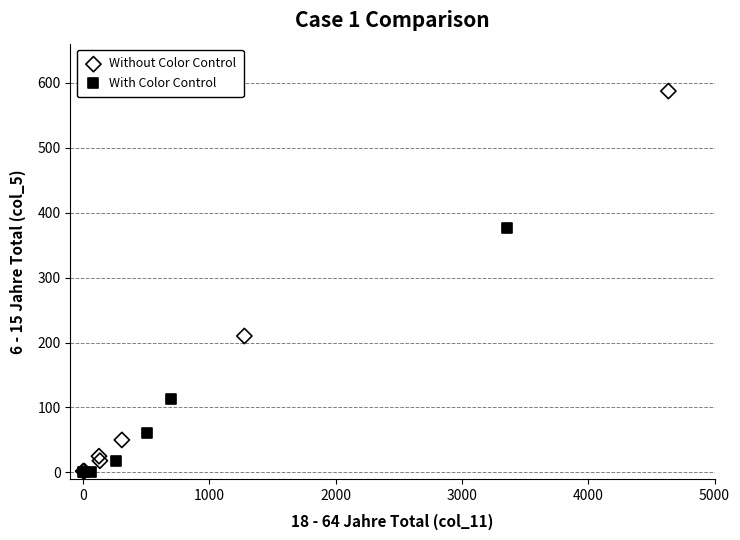

Which series has the largest Y range (max minus min)?

Without Color Control